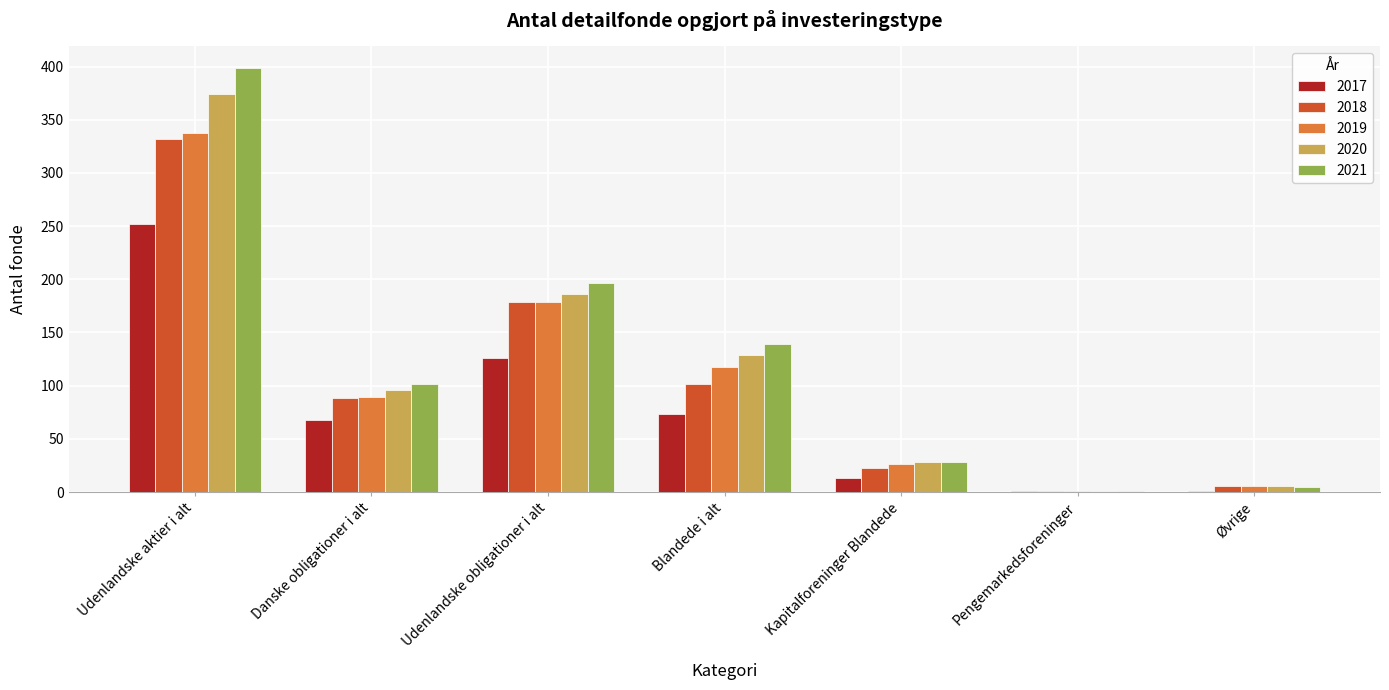

What is the maximum value shown in the chart?

399